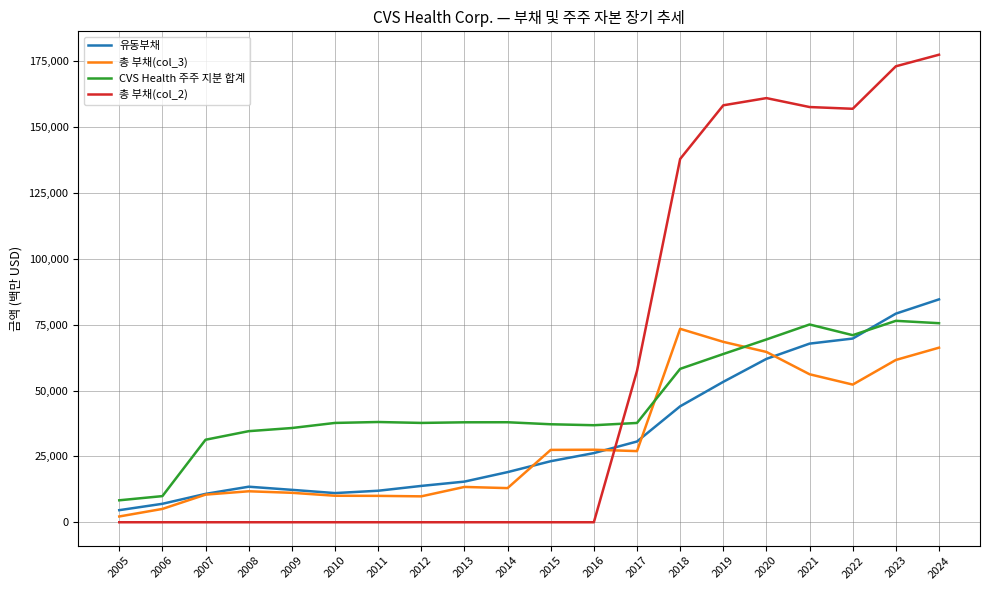

Is it true that 총 부채(col_2) equals 0 at 2011?

True